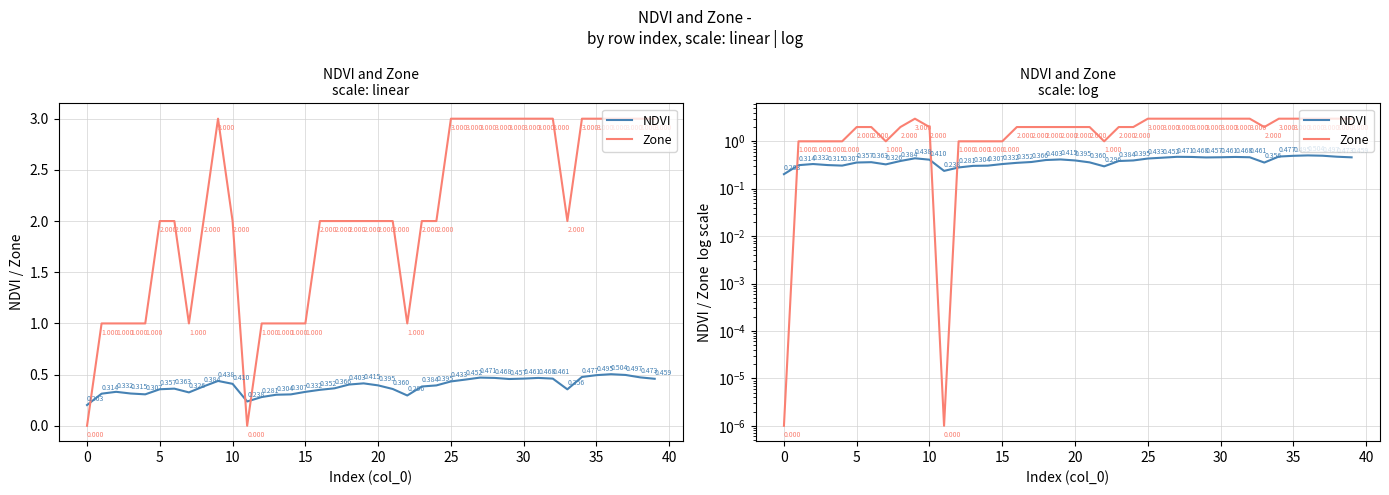

List the series in order of their peak value, lowest first.

NDVI, Zone